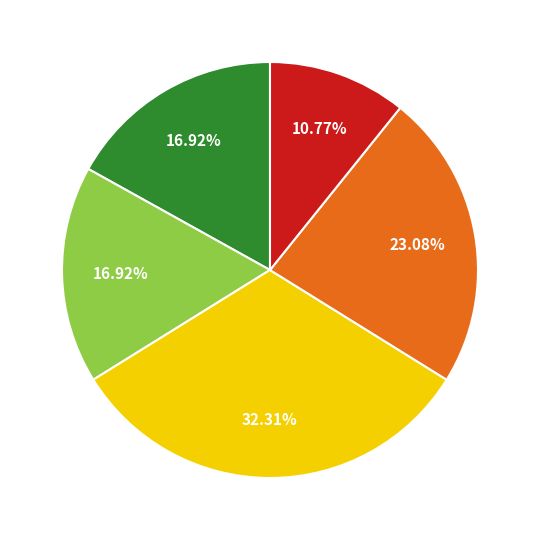

Is there any slice that represents more than half of the pie?

No